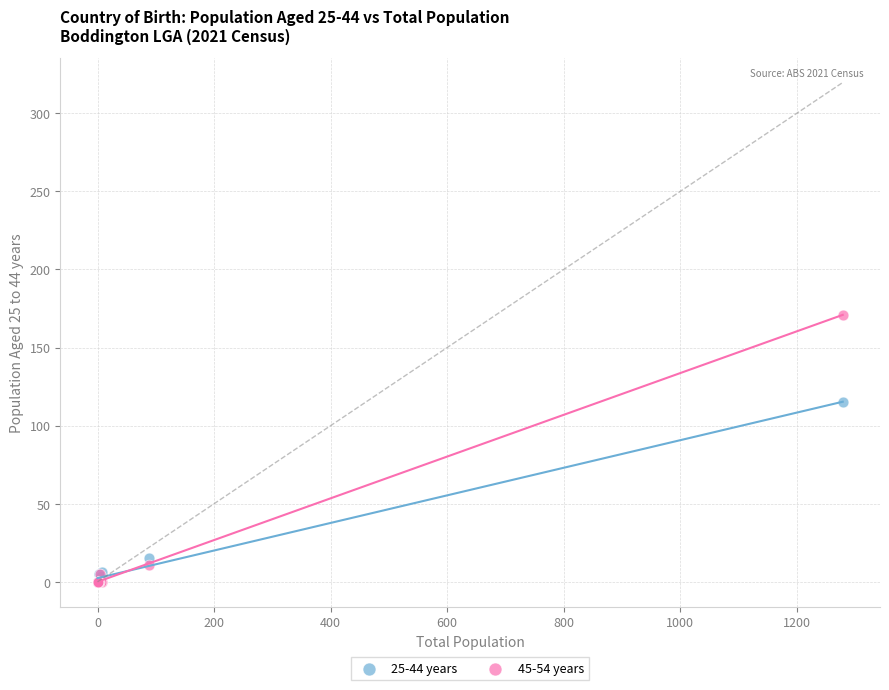

Across all series, what Y value is closest to 85?

115